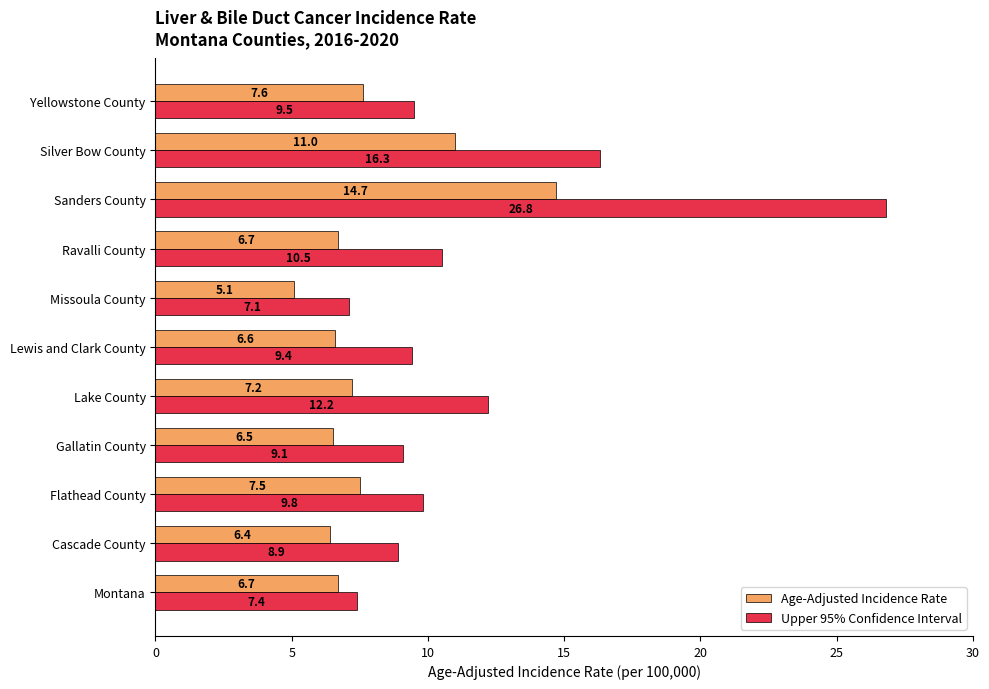

Which series has the widest spread of values?

Upper 95% Confidence Interval